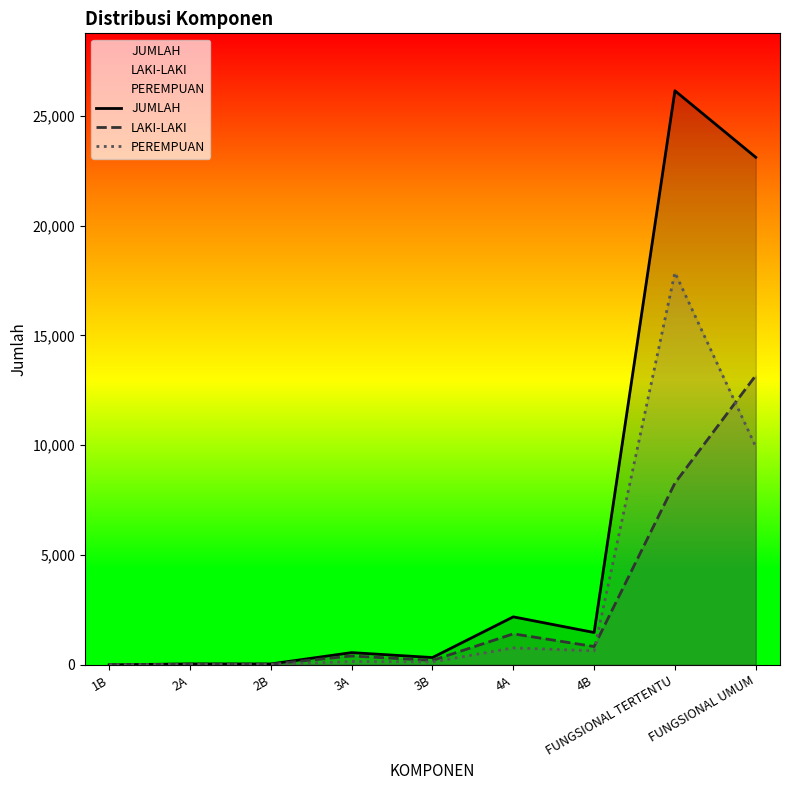

How many times do LAKI-LAKI and PEREMPUAN cross each other?

2